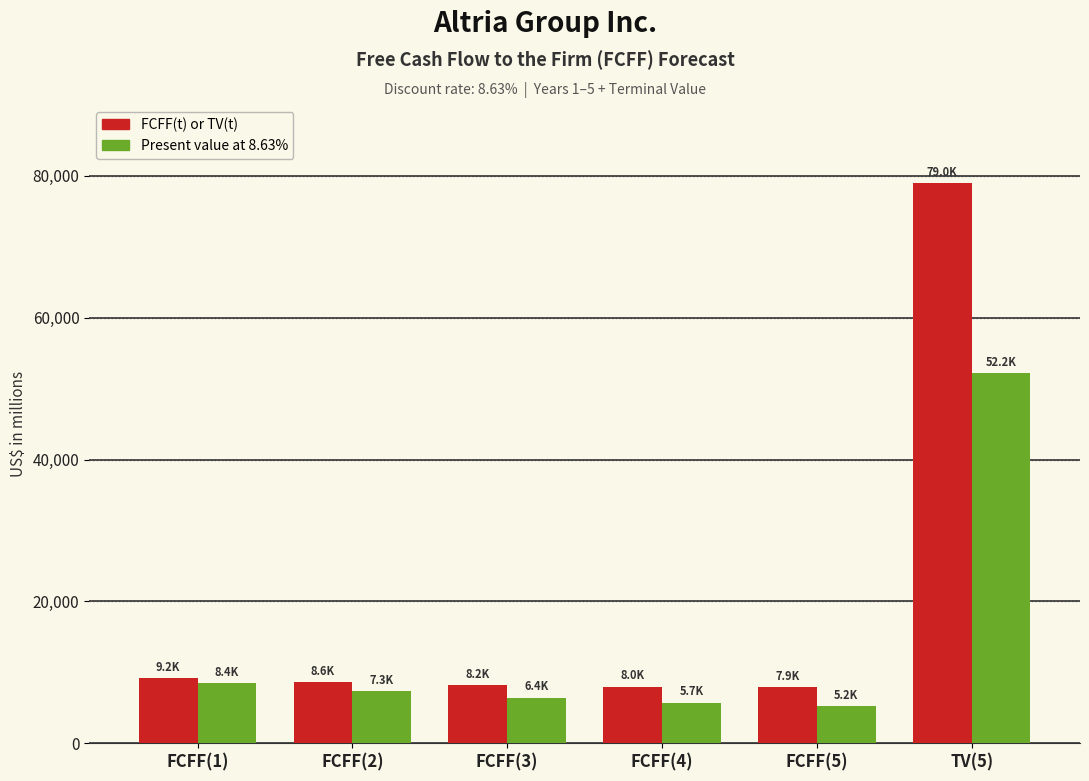

At how many categories does at least one series exceed 42432?

1